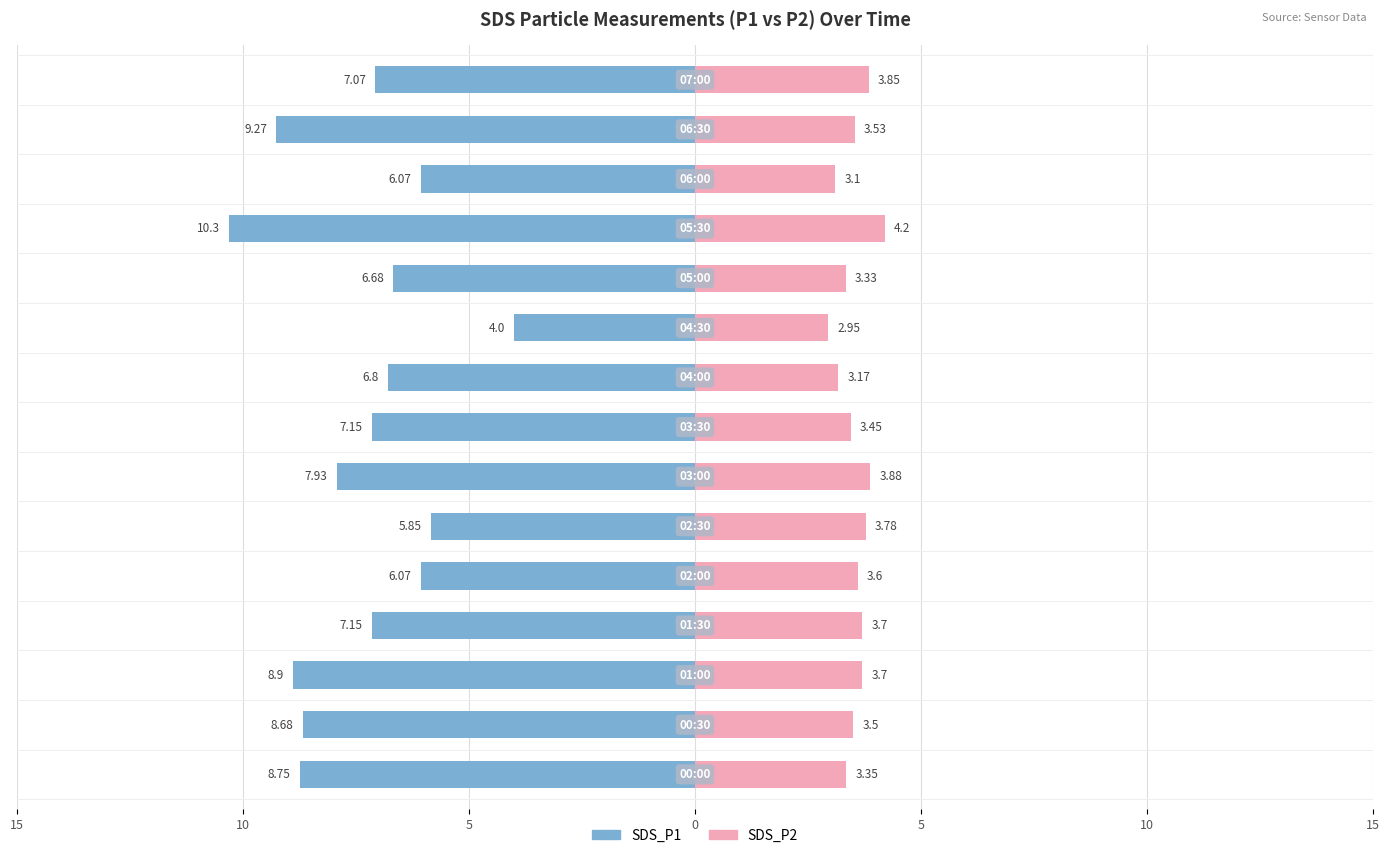

Is it true that SDS_P2 equals 1.5 at 11?

False